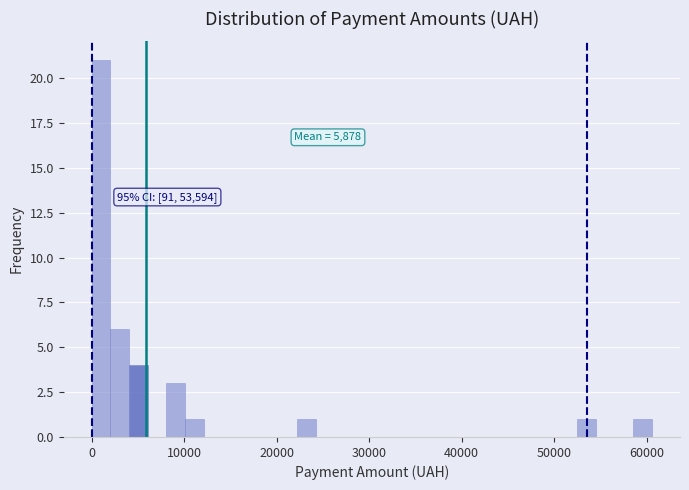

Read against the x-axis, roughly where is the centre of the tallest bar?

1000